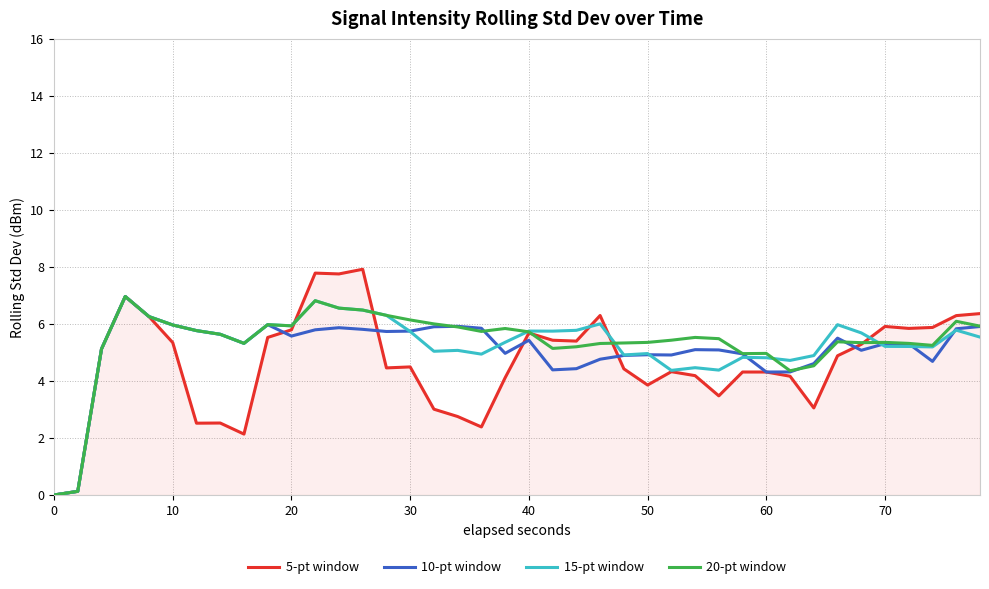

Which series has the largest range (max minus min)?

5-pt window